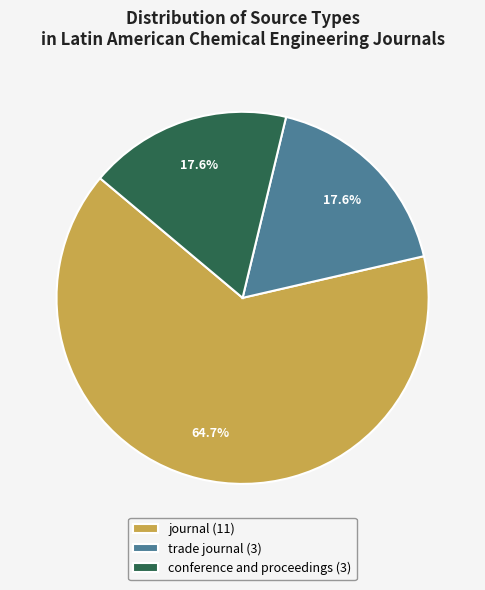

To the nearest percent, what percentage of the pie is conference and proceedings?

18%